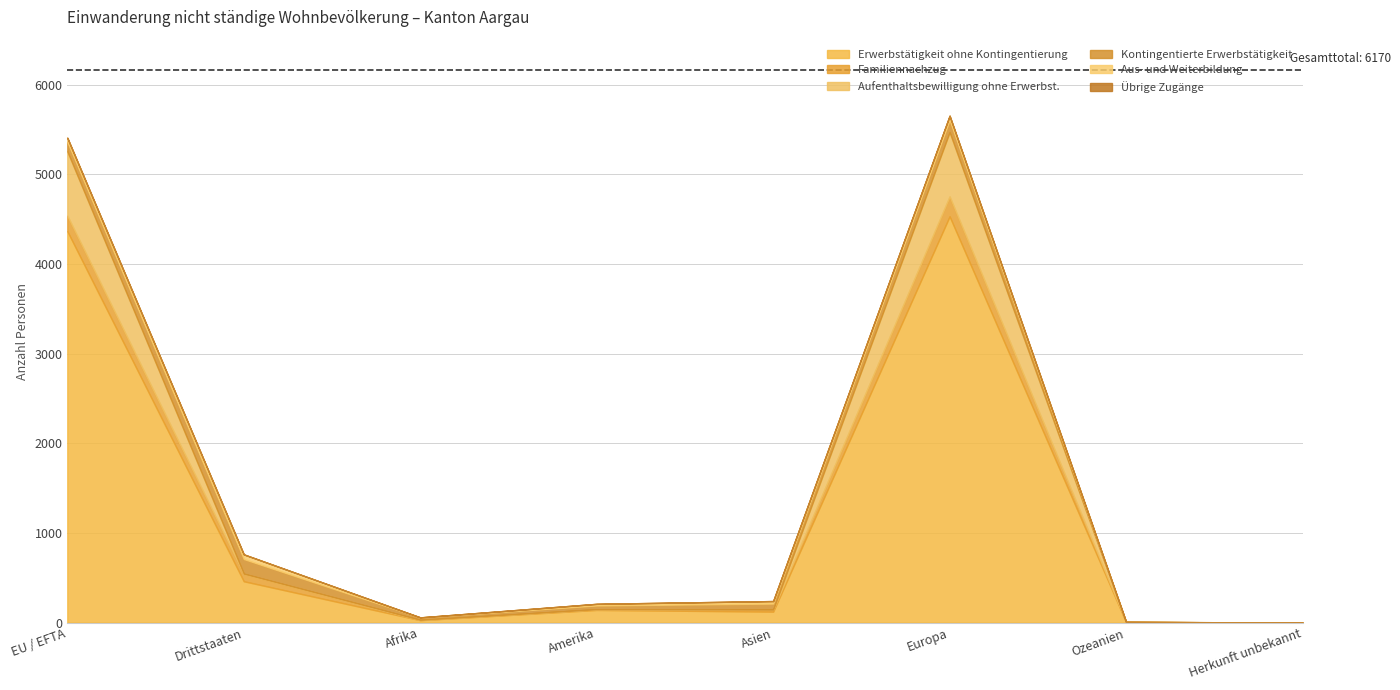

Does the chart have visible grid lines?

Yes